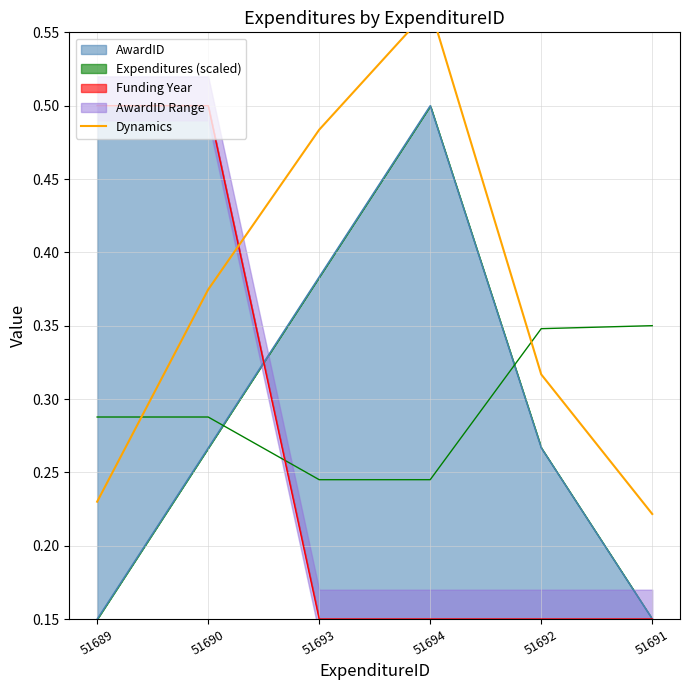

What is the minimum value shown in the chart?

0.2